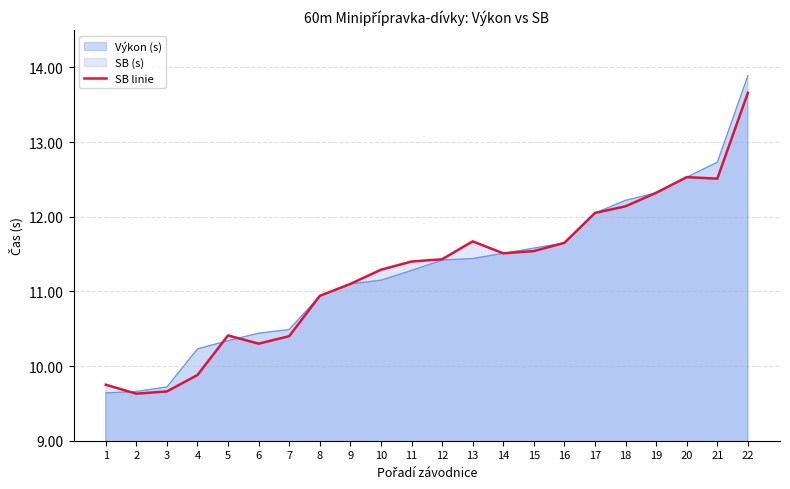

What is the approximate value at 15?

11.5